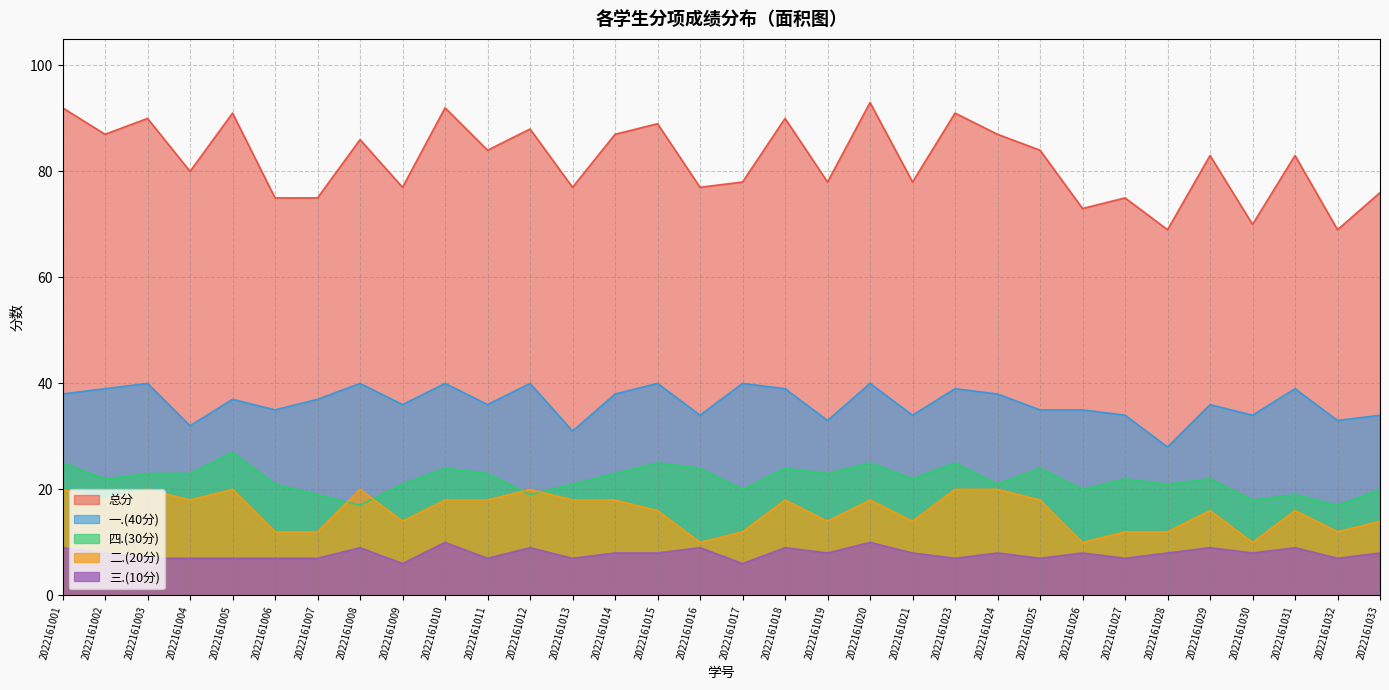

What is the value of the 二.(20分) point at the 18th from the left?

18